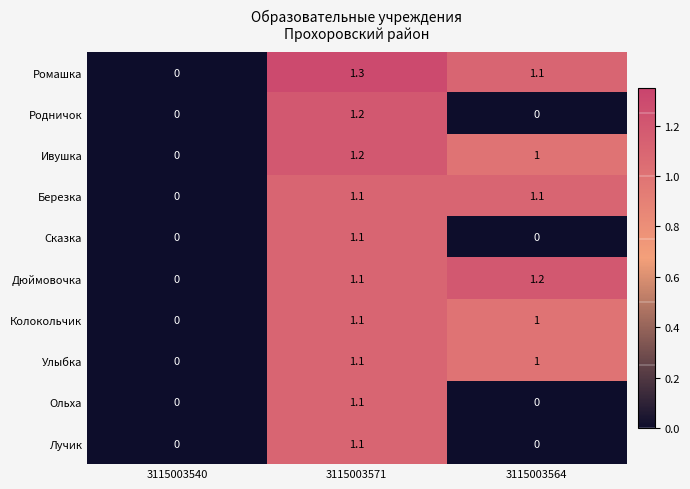

Which series has the widest spread of values?

Ромашка